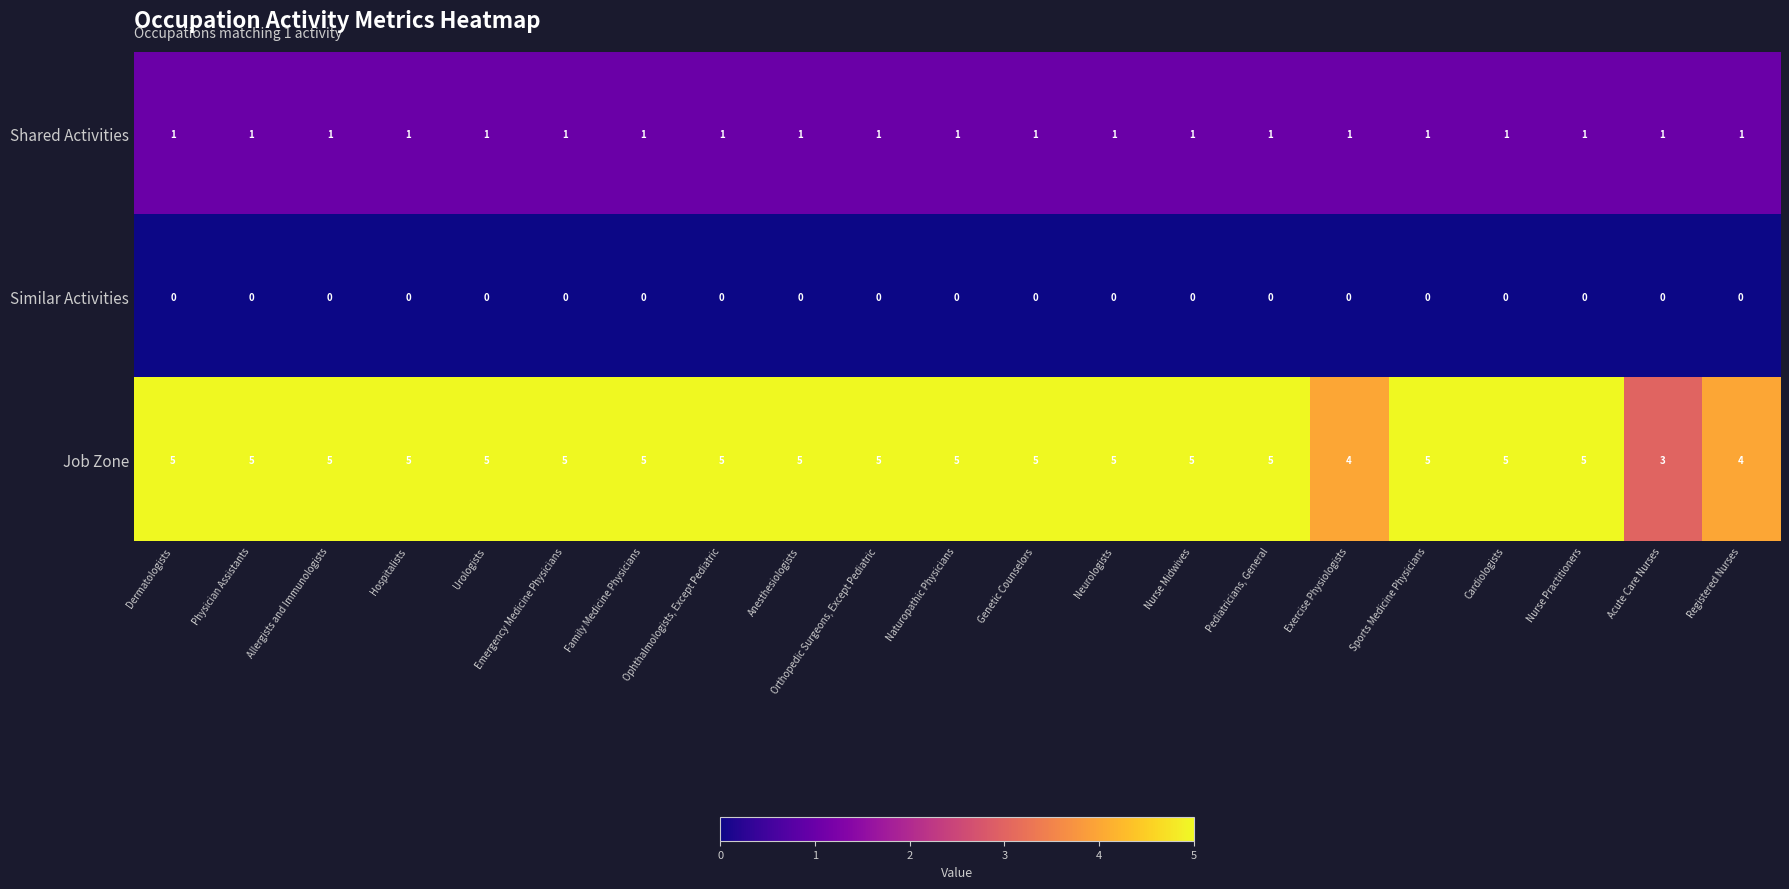

Which series has the largest range (max minus min)?

Job Zone